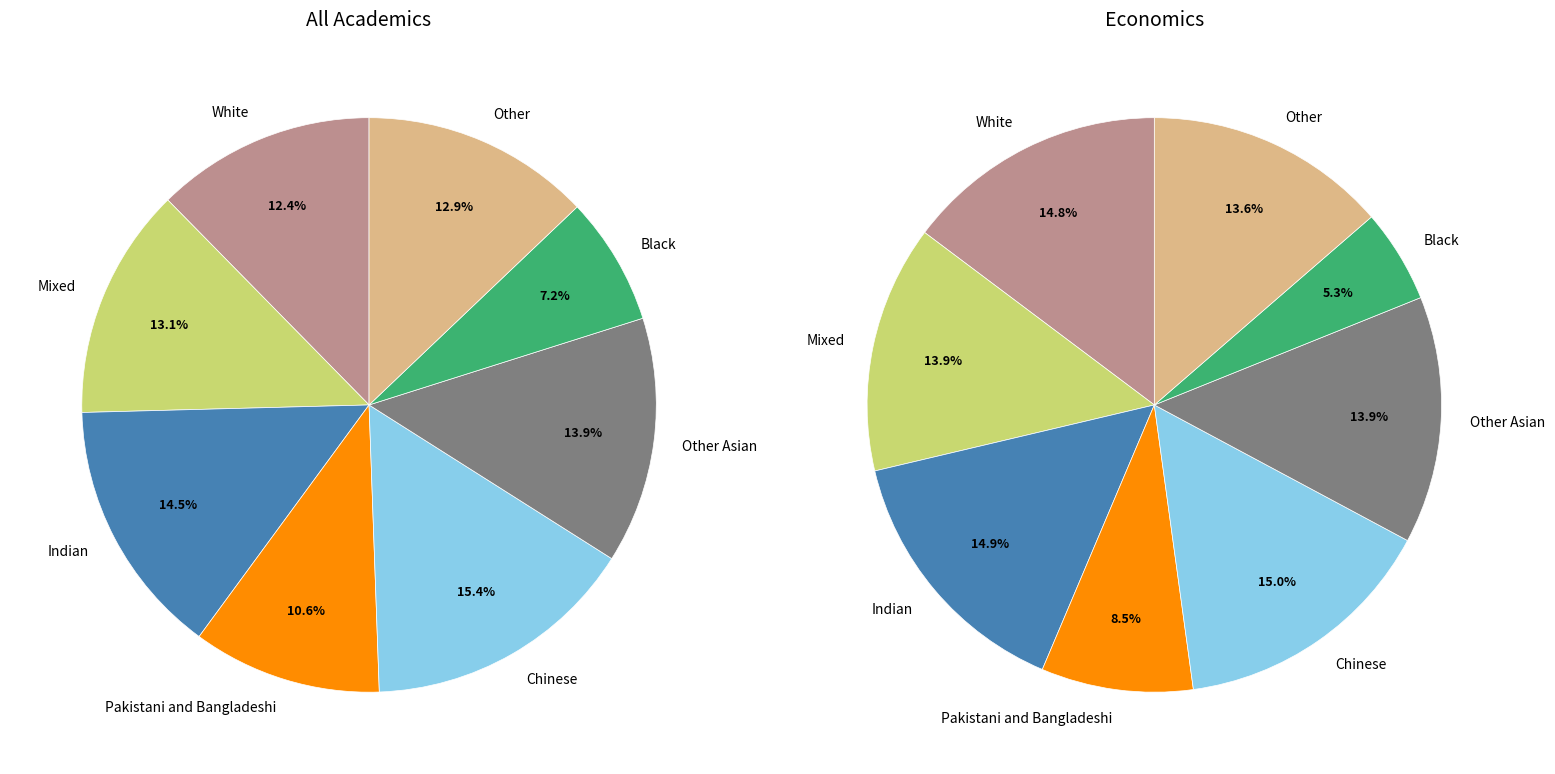

Between Other and Indian, which is larger?

Indian